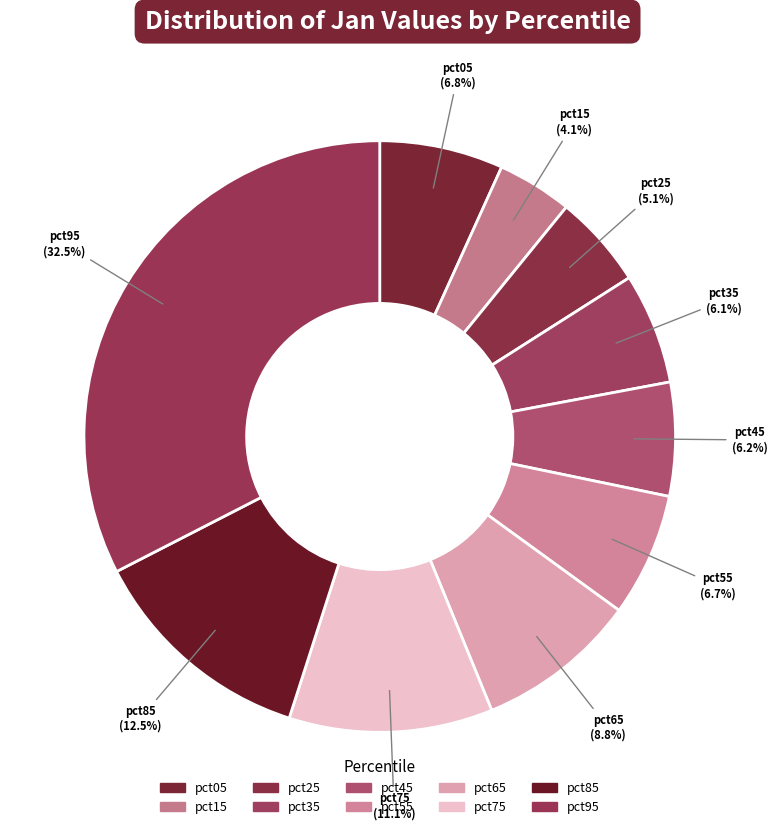

How many segments does this pie chart have?

10